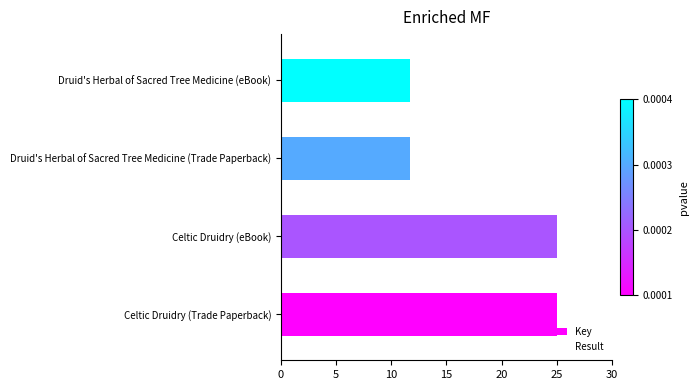

What is the difference between the maximum and minimum values?

13.3